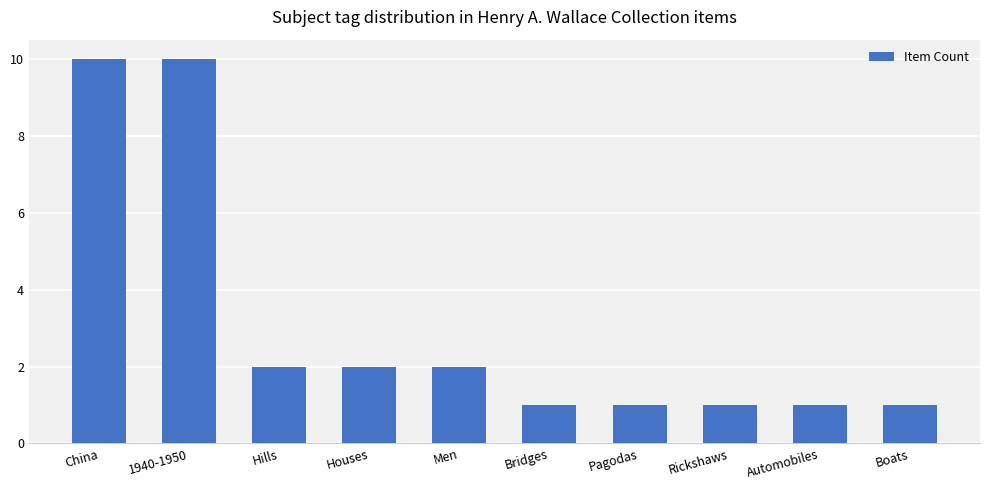

What is the difference between the maximum and minimum values?

9